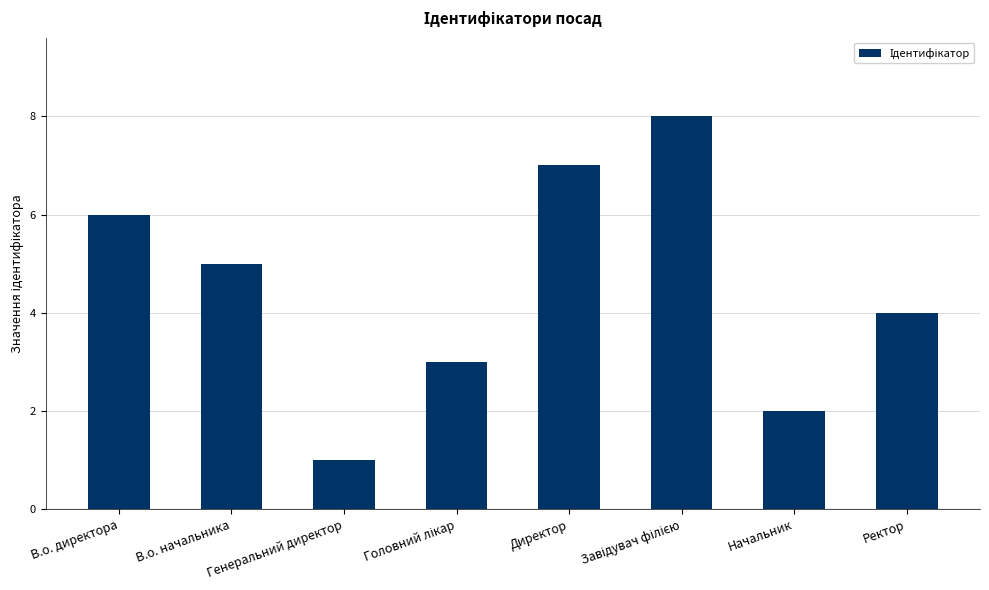

What is the sum of all values?

36